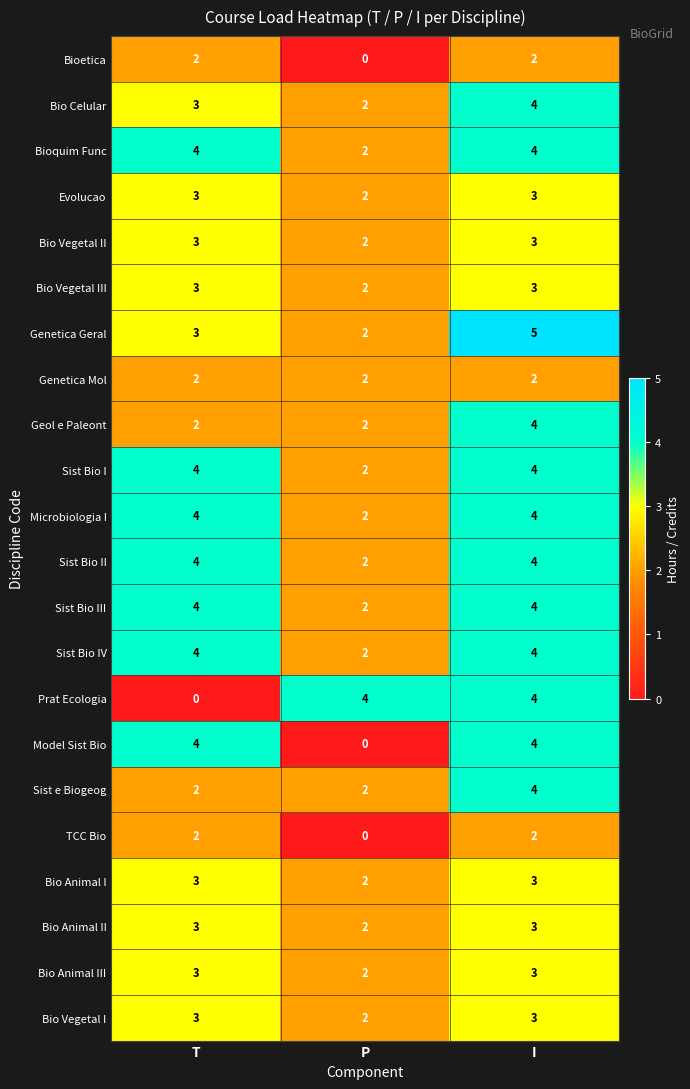

The Bio Vegetal II series shows 3 at T. True or false?

True